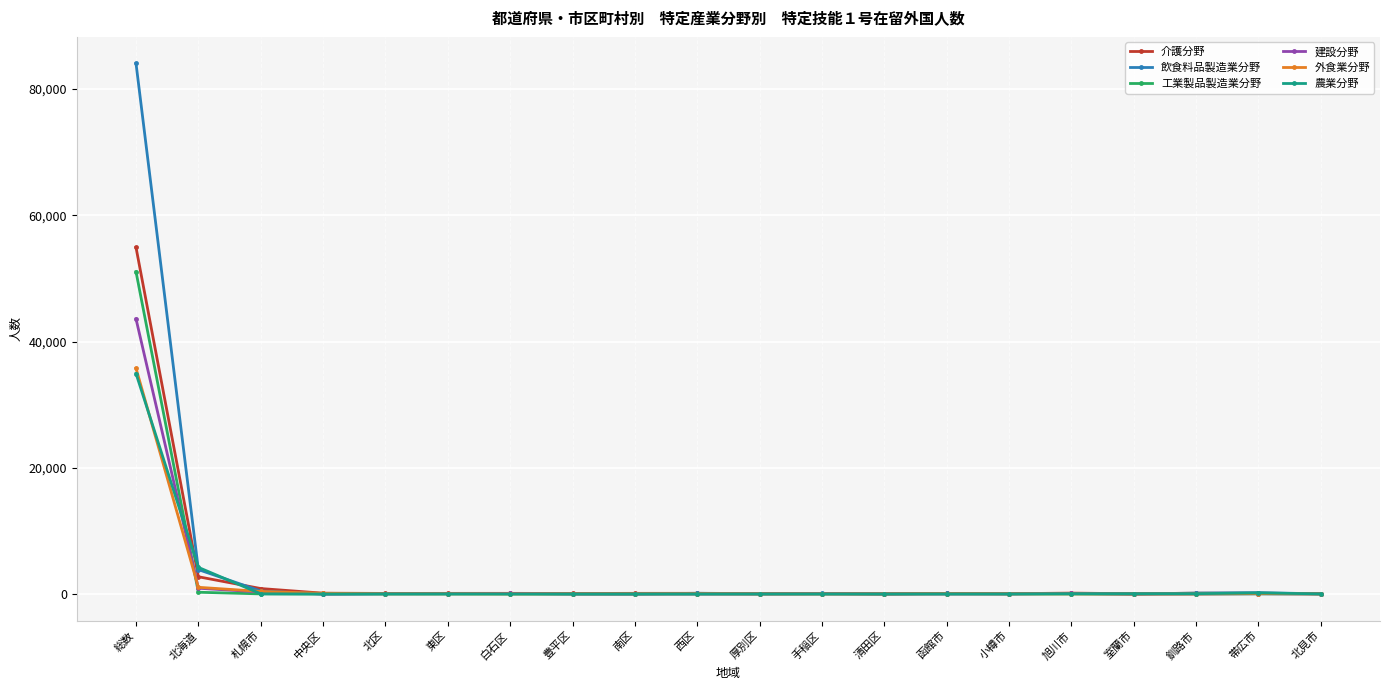

True or false: 農業分野 has more than 0 interior local peaks.

True